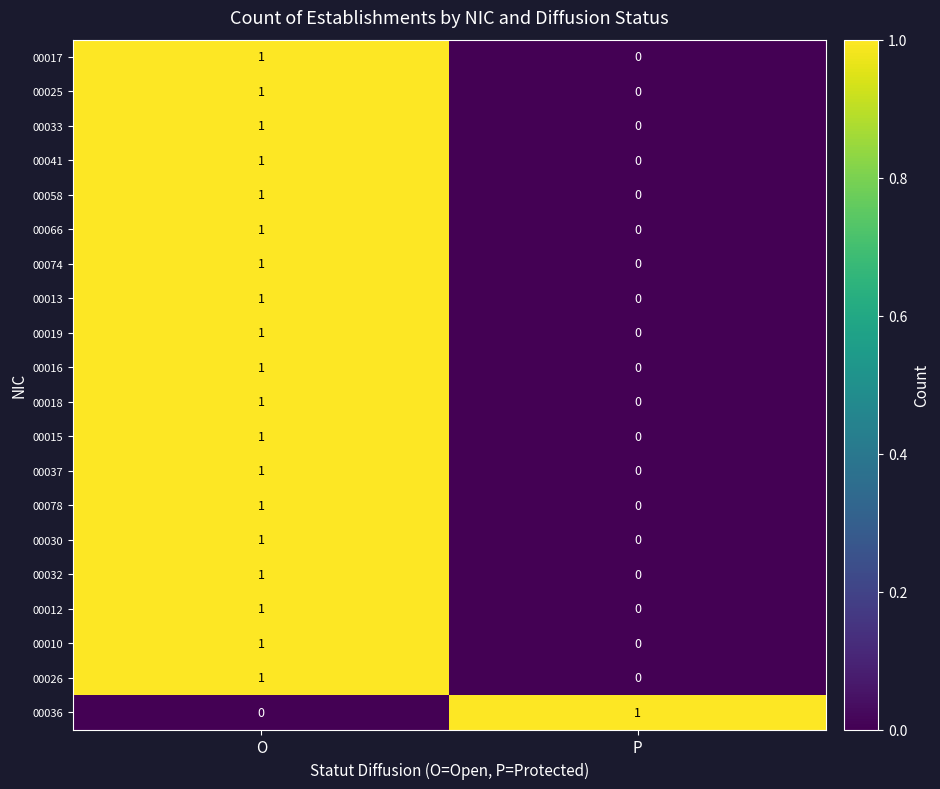

Rank the categories by 00058 value from highest to lowest.

O, P